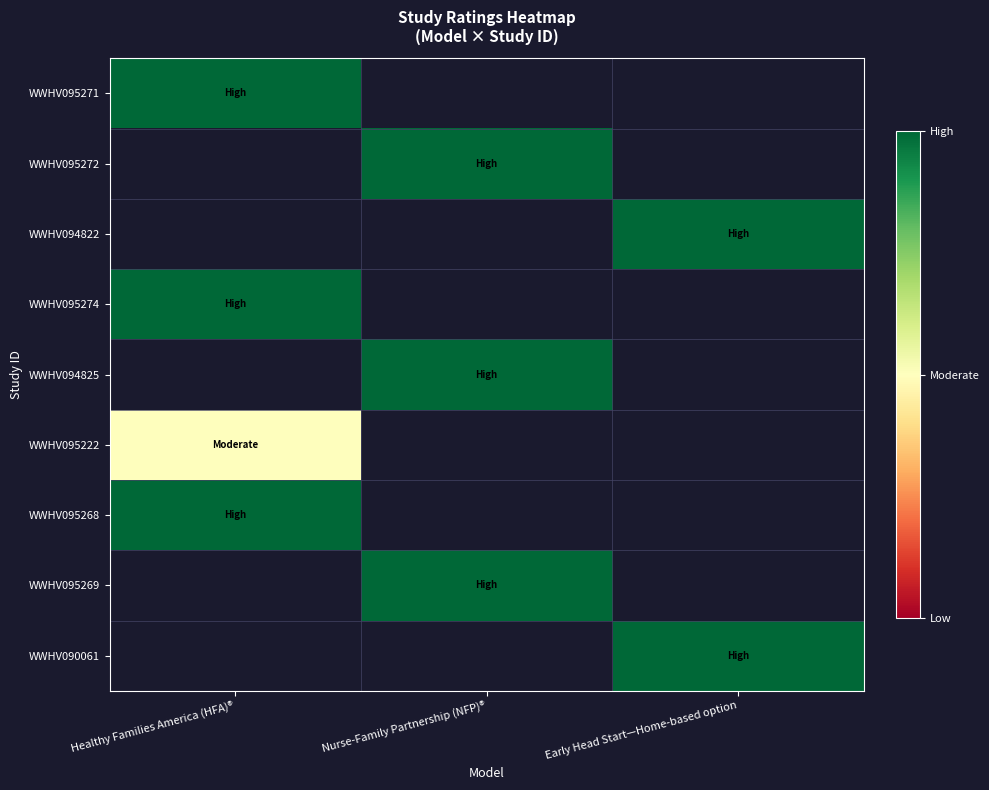

Which has a higher value, Nurse-Family Partnership (NFP)® or Early Head Start—Home-based option?

Early Head Start—Home-based option